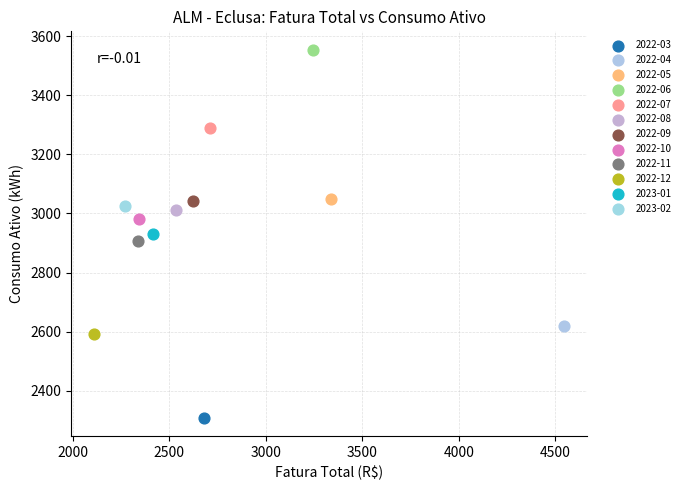

What are all the series names shown in the legend?

2022-03, 2022-04, 2022-05, 2022-06, 2022-07, 2022-08, 2022-09, 2022-10, 2022-11, 2022-12, 2023-01, 2023-02